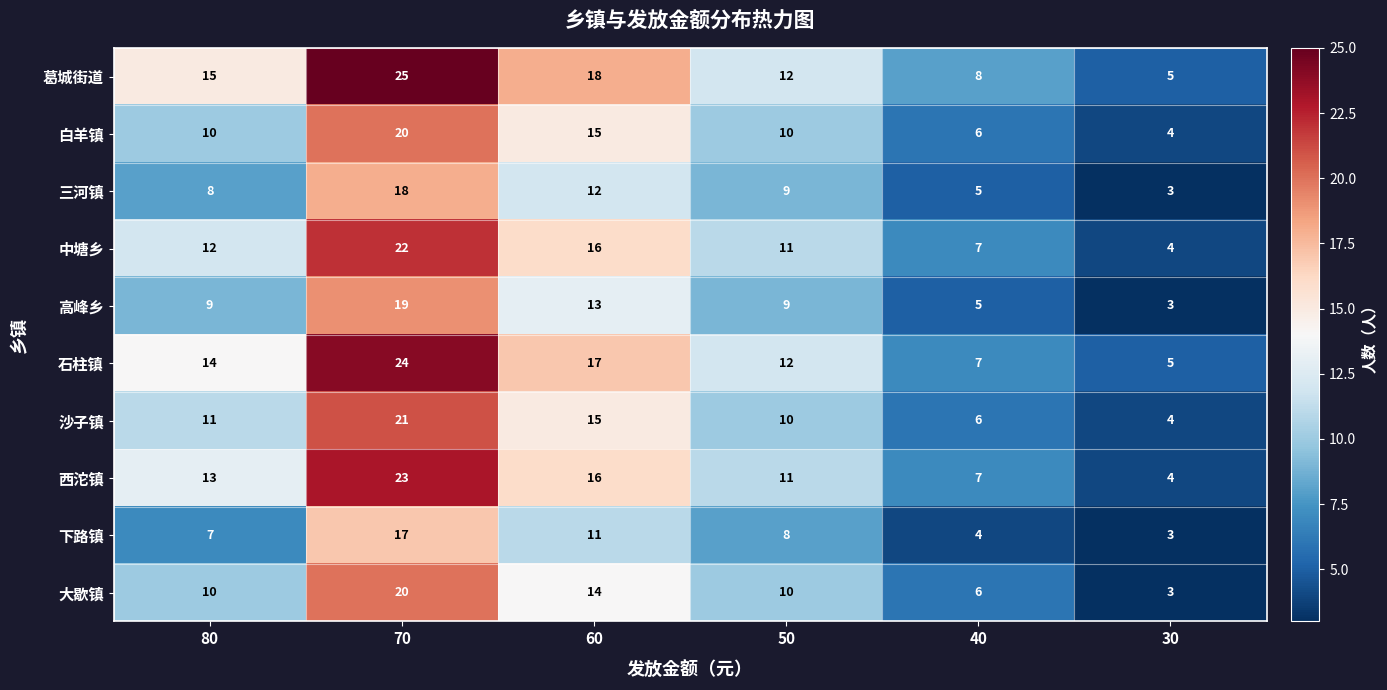

Is it true that 中塘乡 equals 19 at 80?

False